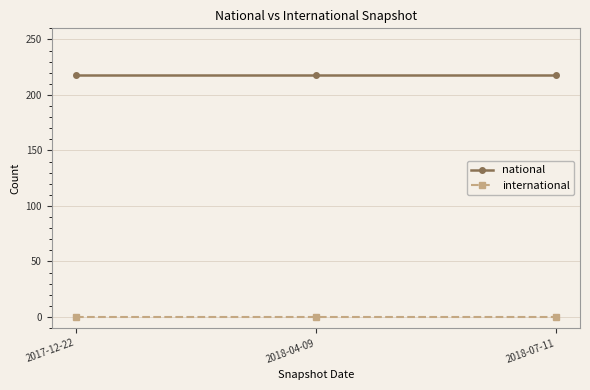

What is the label of the 1st point from the left?

2017-12-22